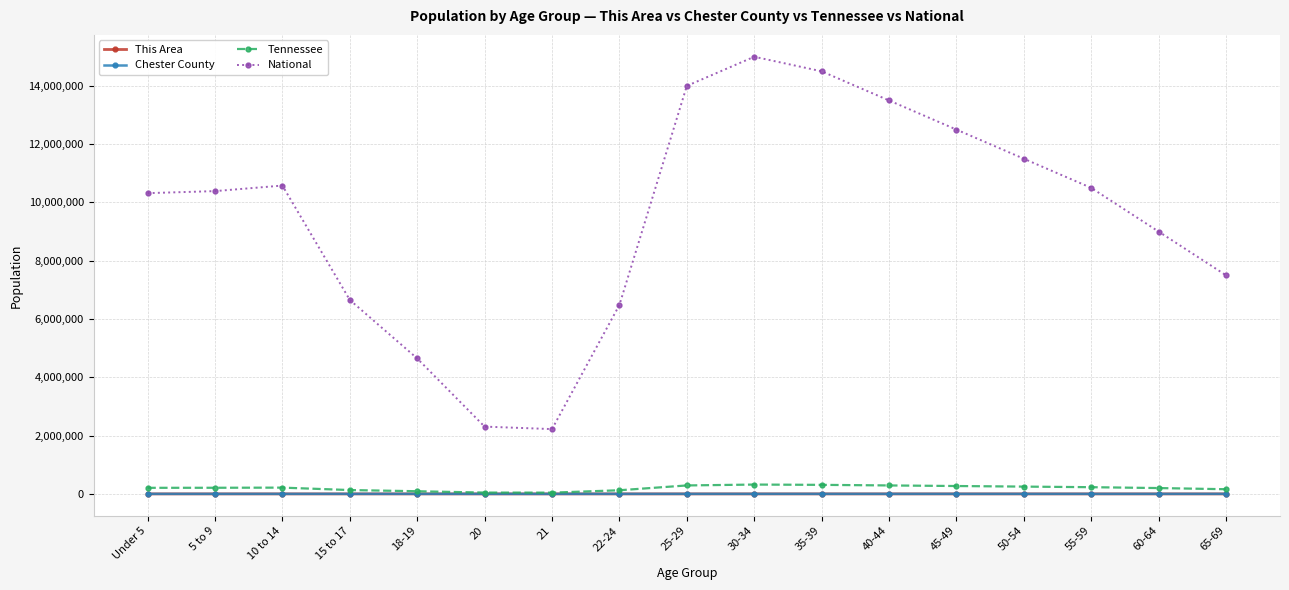

How many values in the Tennessee series are below 210090?

8